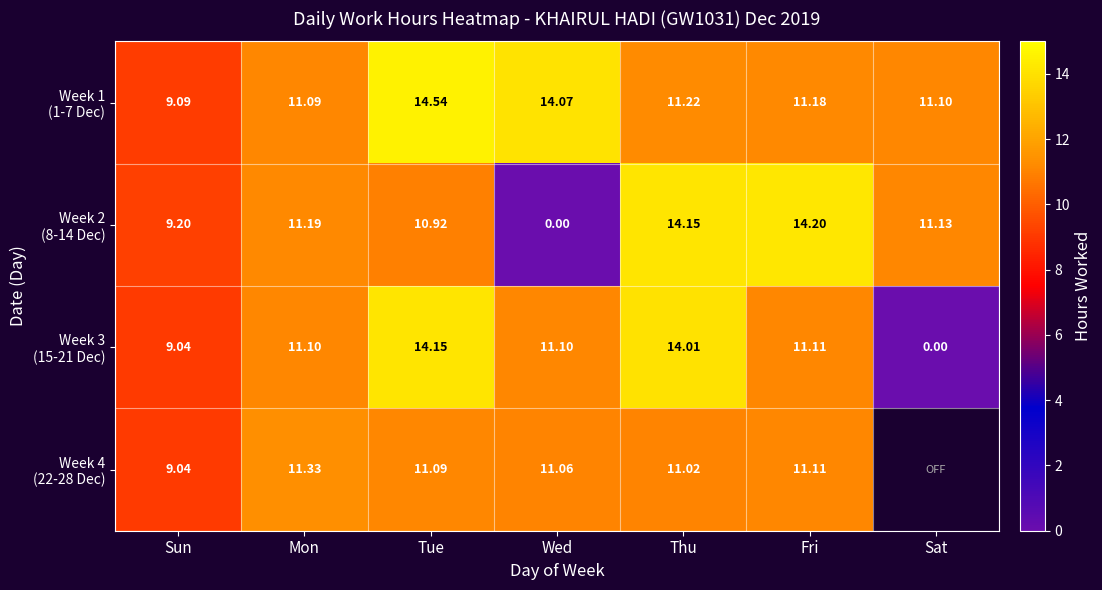

At which label does Week 1 (1-7 Dec) first exceed 11?

Mon